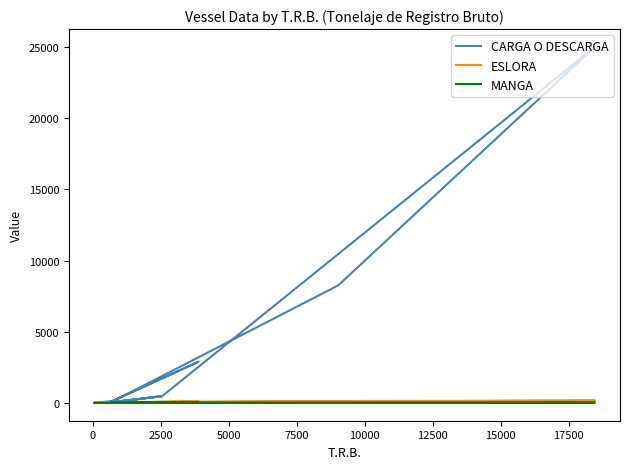

At how many categories does at least one series exceed 21755?

1